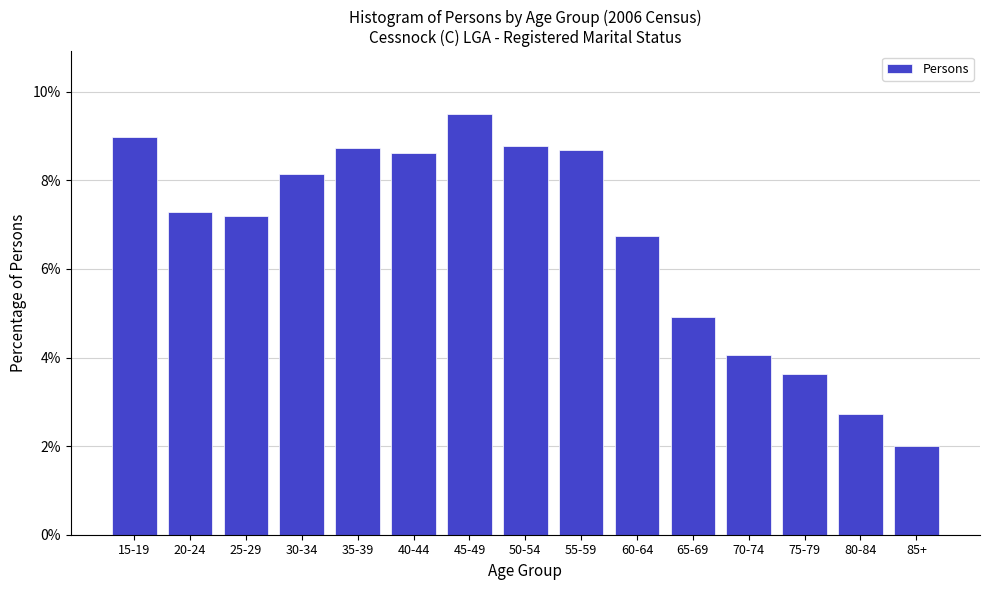

Reading left to right, list all the values displayed in this chart.

9.0	7.3	7.2	8.1	8.7	8.6	9.5	8.8	8.7	6.7	4.9	4.1	3.6	2.7	2.0